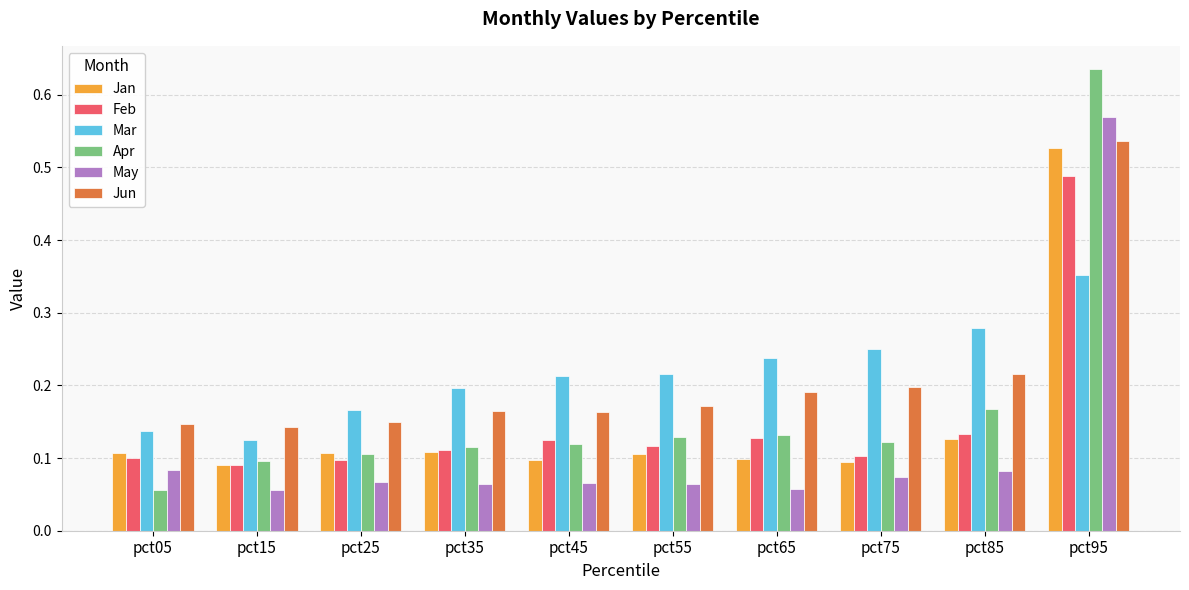

The Jun series shows 0.0 at pct55. True or false?

False